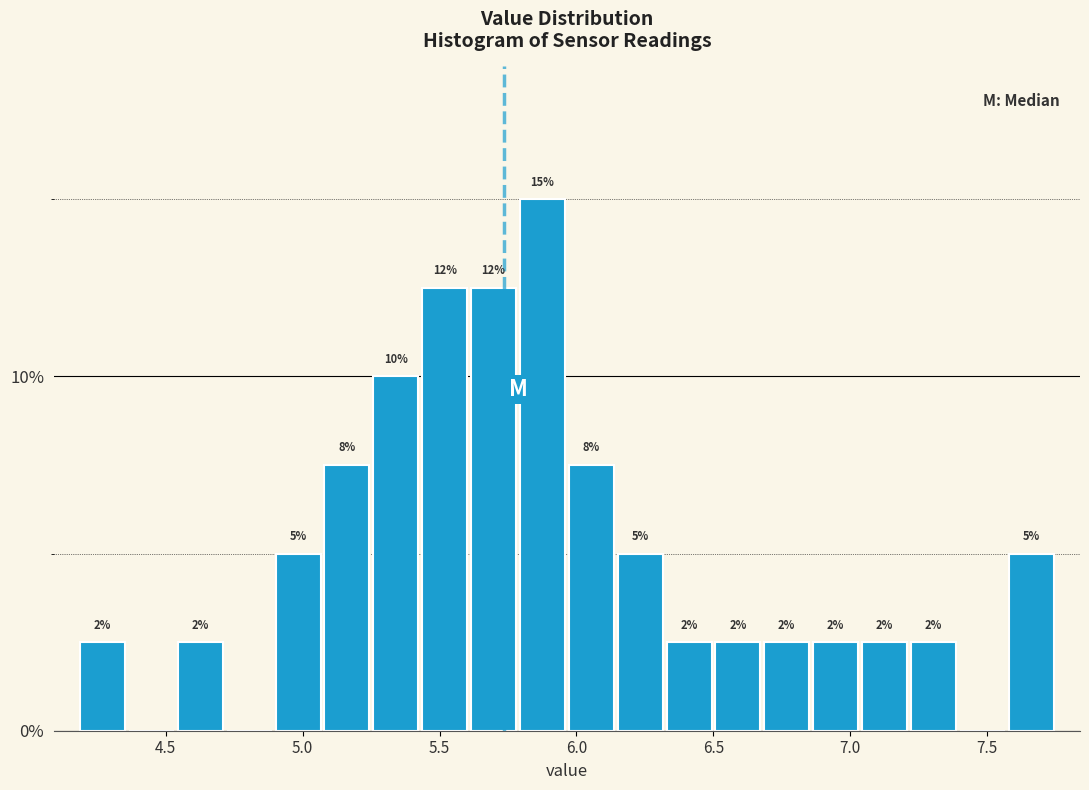

Around what value on the x-axis is the tallest bar? Give the approximate position of its centre, as read against the axis.

5.90